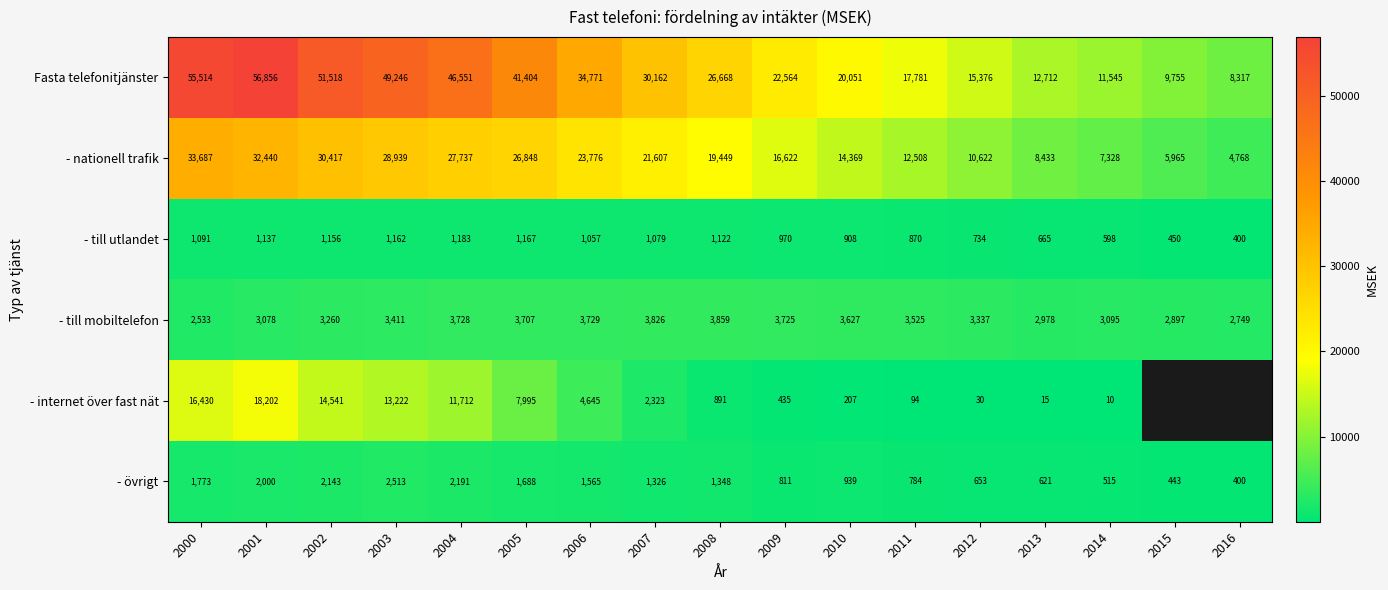

Which series changed the most between 2000 and 2009?

Fasta telefonitjänster